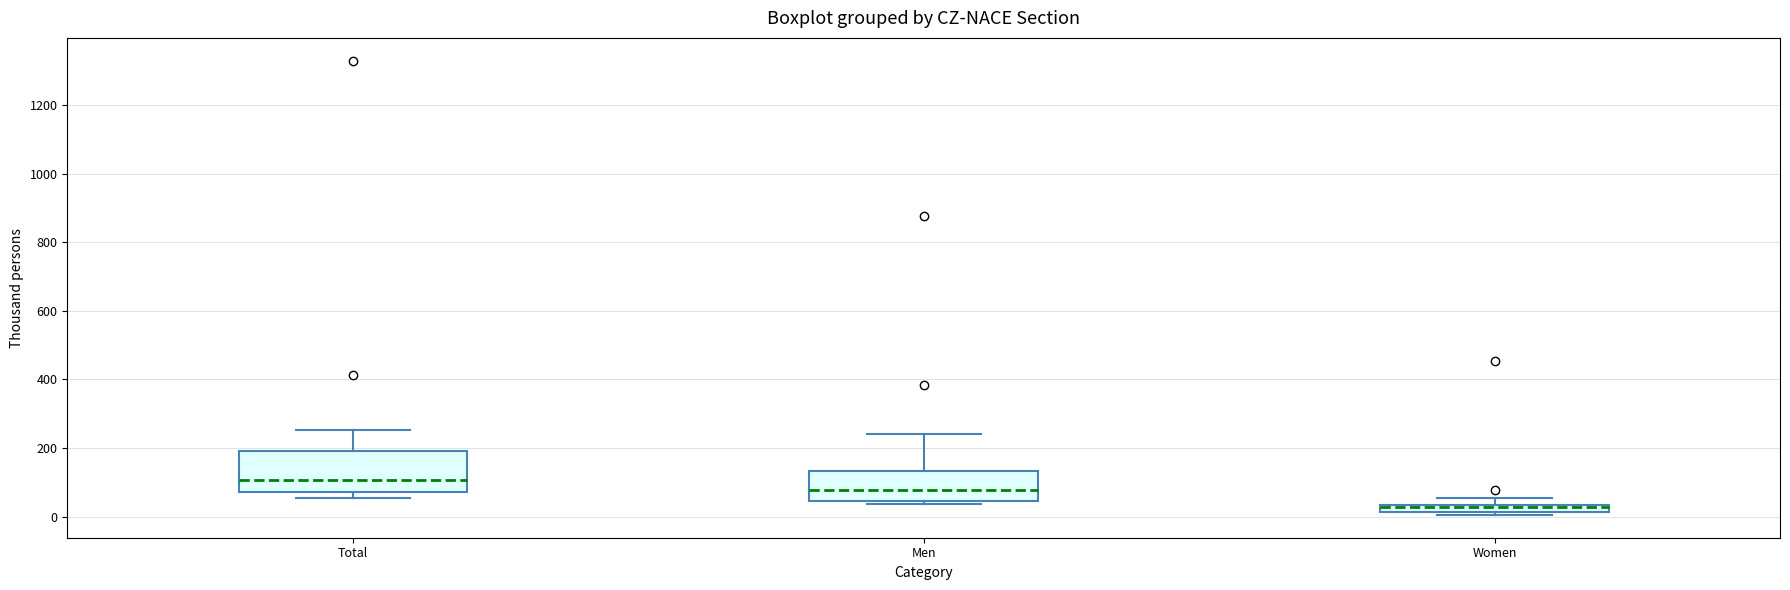

Comparing the boxes themselves (not the whiskers), which one is the tallest?

Total